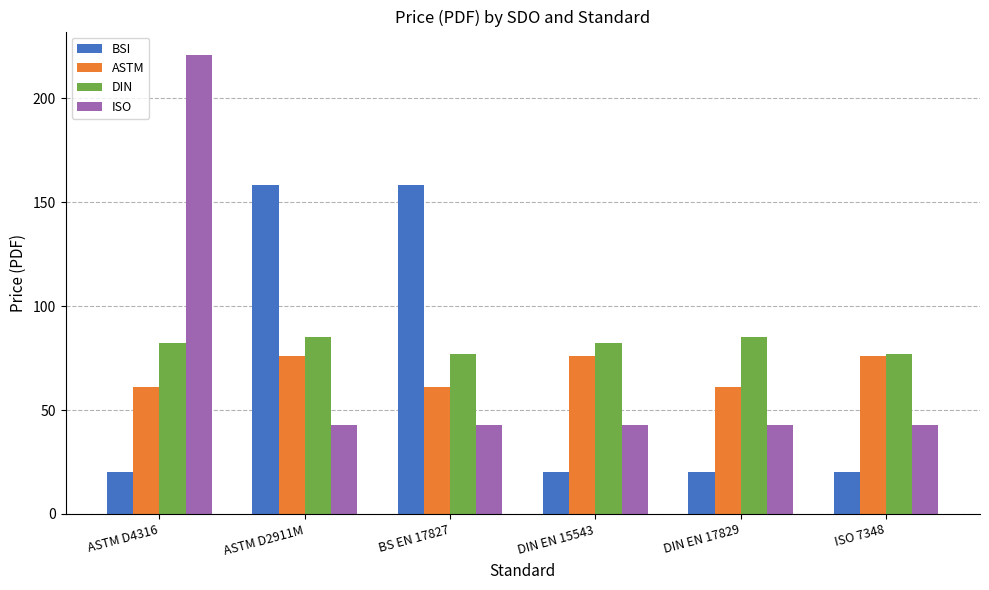

What is the total value across all series at ASTM D2911M?

362.1